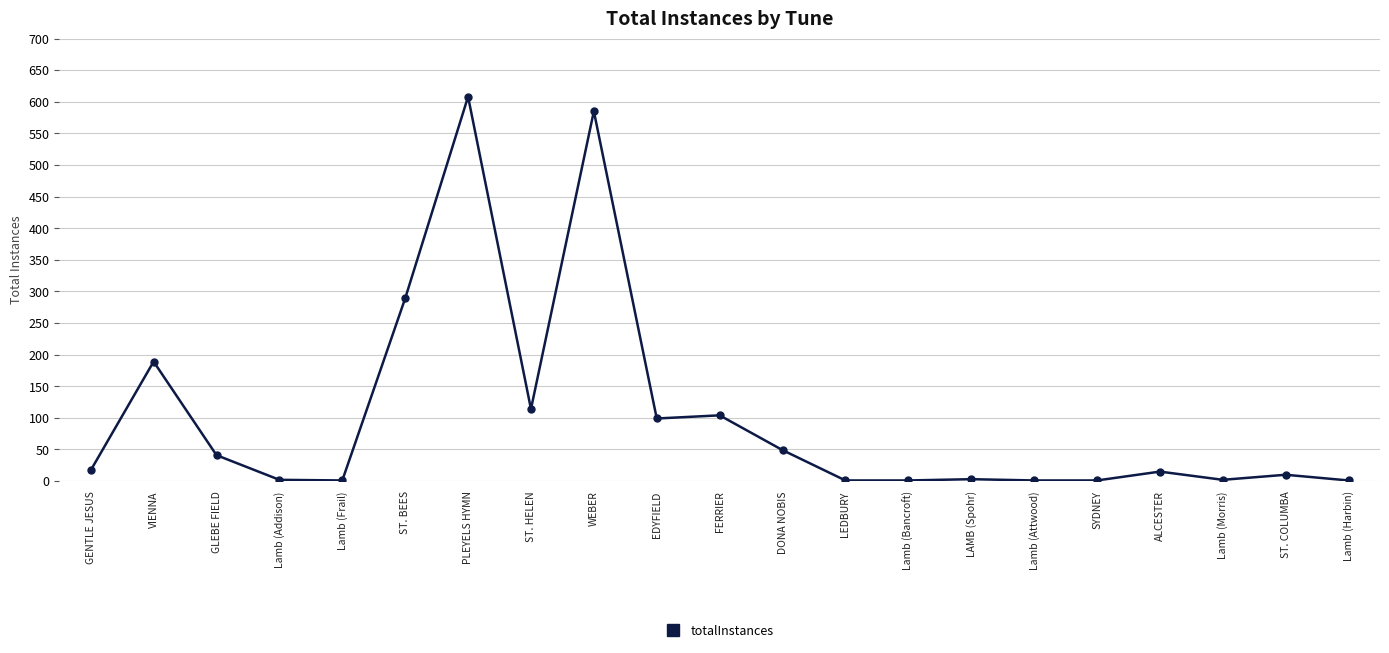

What is the label of the 13th point from the left?

LEDBURY